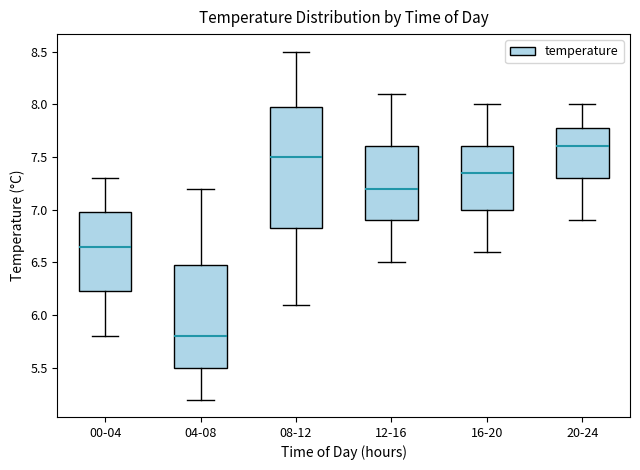

Reading left to right, transcribe this box plot: for each box, give where its median line is, the range the box spans, and where its two whiskers end, as read against the y-axis. The values are not printed on the chart, so give them approximately, as read against the axis.

00-04: median 6.65, box 6.25 to 7.00, whiskers 5.80 to 7.30
04-08: median 5.80, box 5.50 to 6.50, whiskers 5.20 to 7.20
08-12: median 7.50, box 6.85 to 8.00, whiskers 6.10 to 8.50
12-16: median 7.20, box 6.90 to 7.60, whiskers 6.50 to 8.10
16-20: median 7.35, box 7.00 to 7.60, whiskers 6.60 to 8.00
20-24: median 7.60, box 7.30 to 7.80, whiskers 6.90 to 8.00